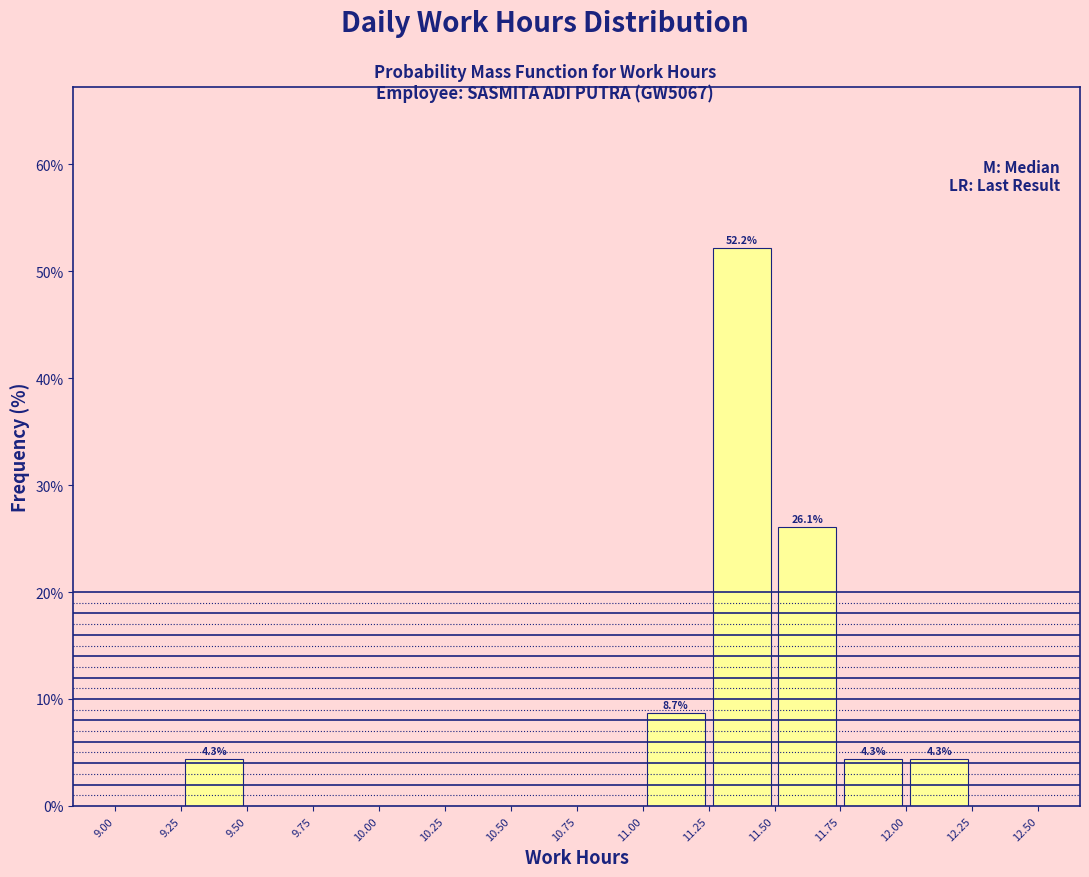

Which range on the x-axis has the tallest bar?

11.25 to 11.50